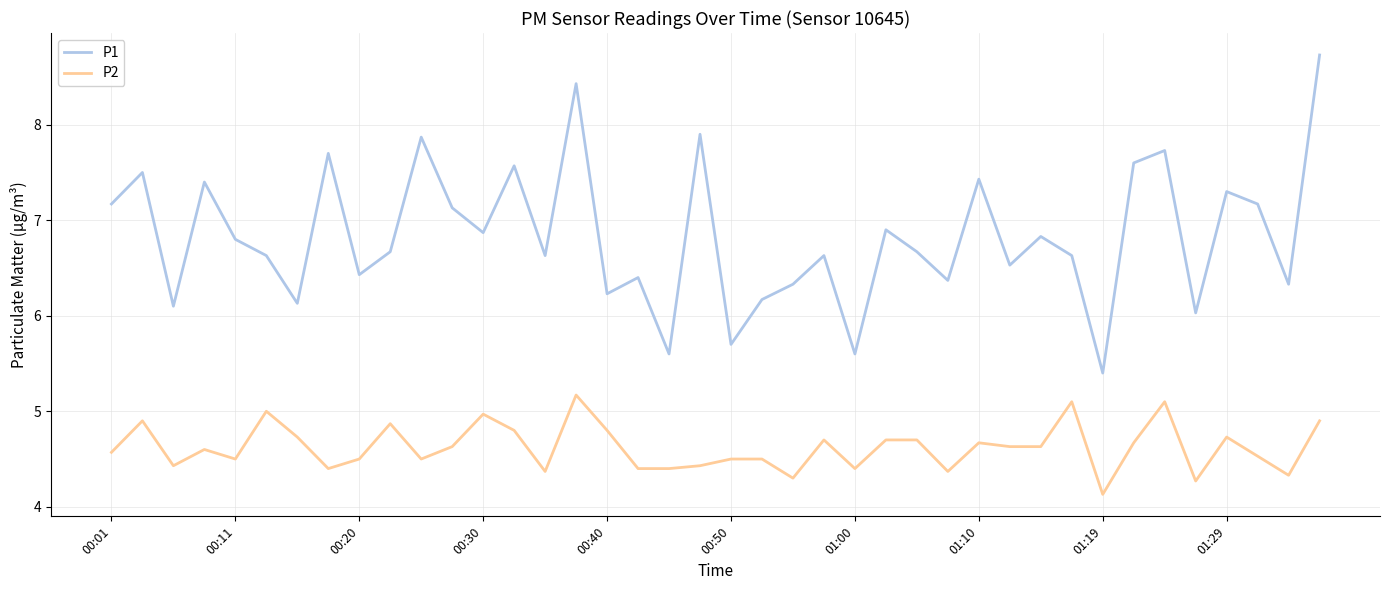

List the series in order of their overall mean, highest first.

P1, P2